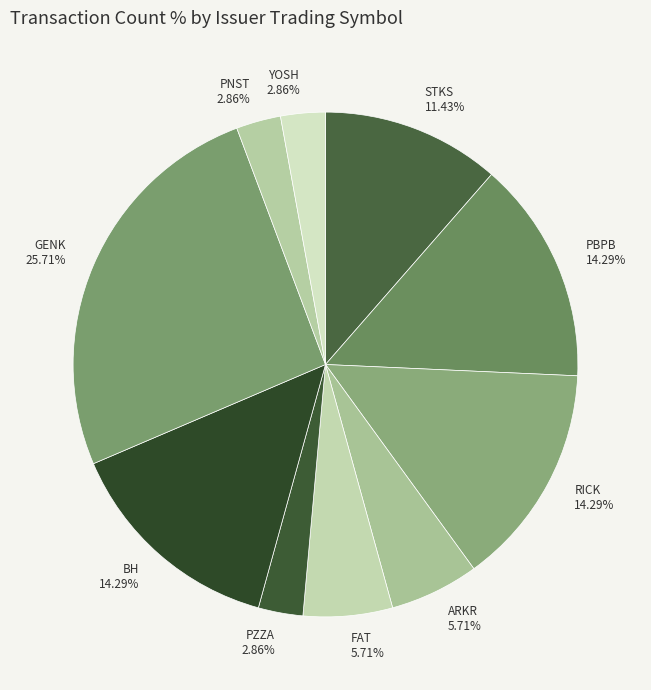

Between FAT 5.71% and RICK 14.29%, which is larger?

RICK 14.29%